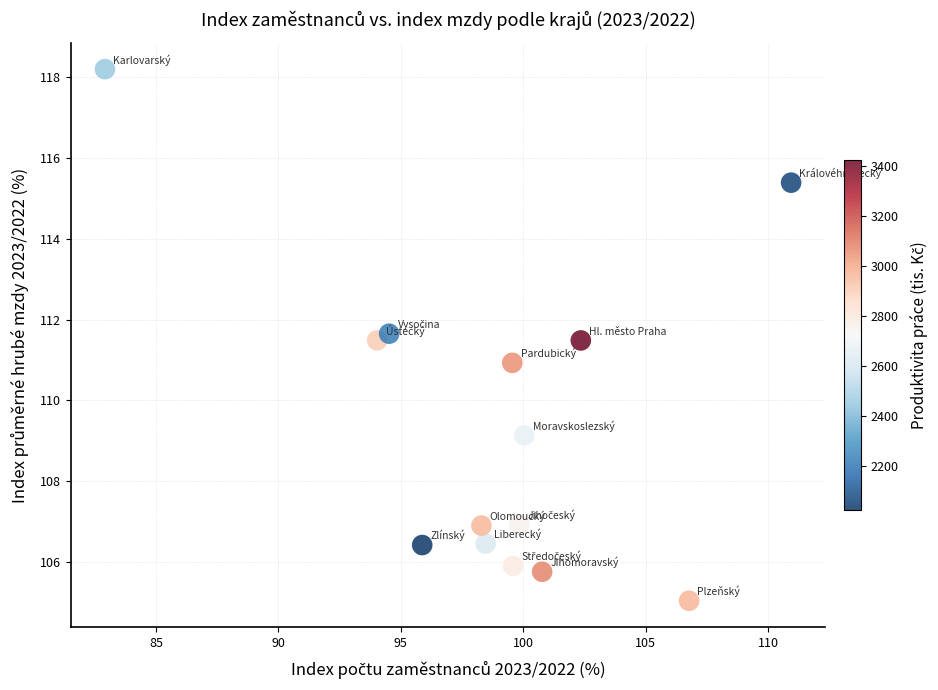

What is the range of X values (max minus min)?

28.0